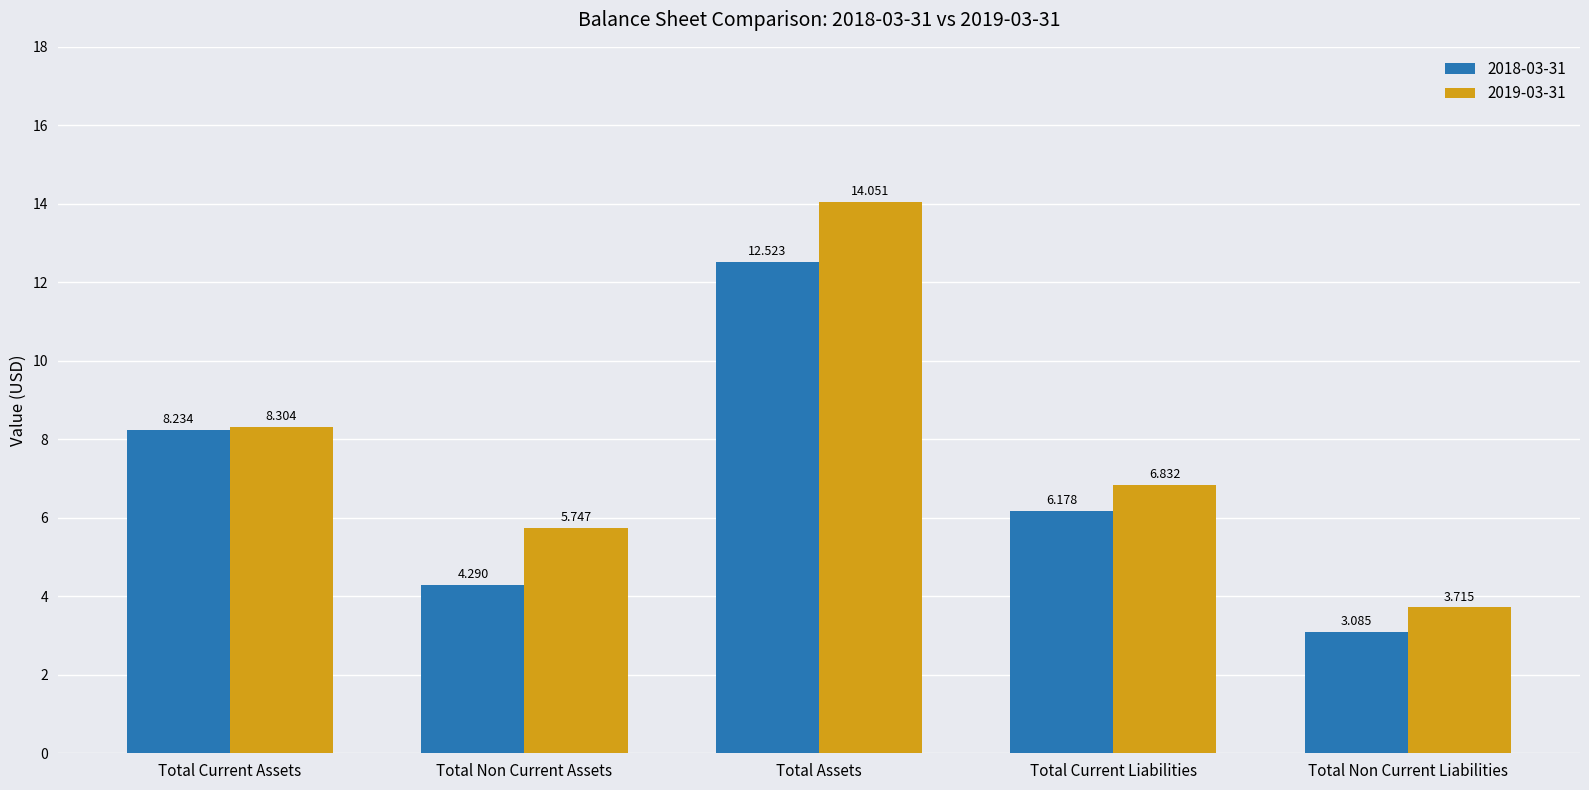

What is the spread (max minus min) of values at Total Current Liabilities?

0.7